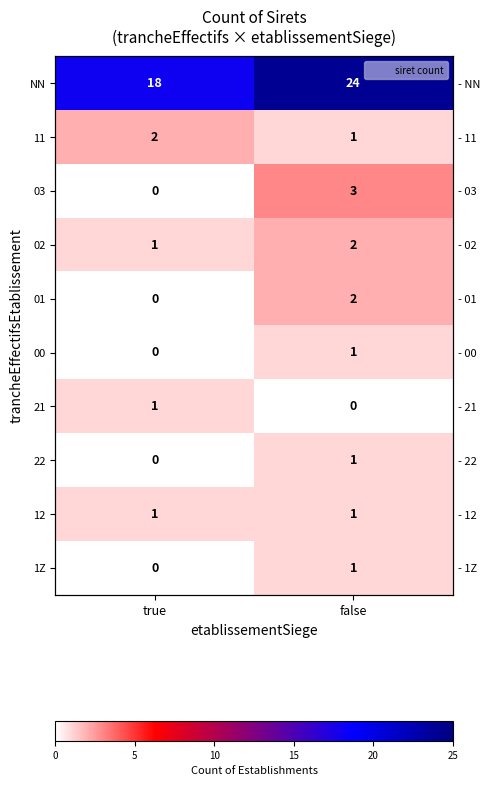

Is it true that 02 equals 0 at false?

False